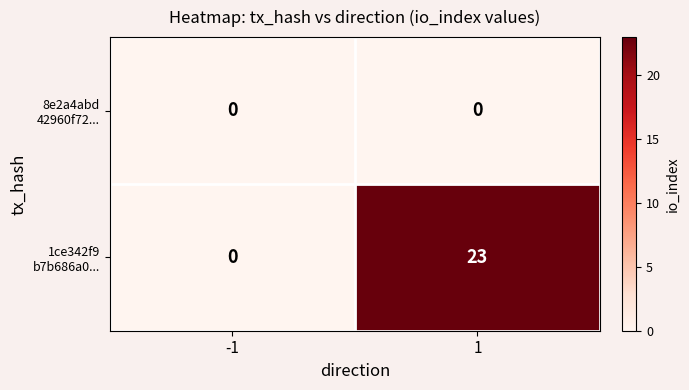

What is the greatest value displayed?

23